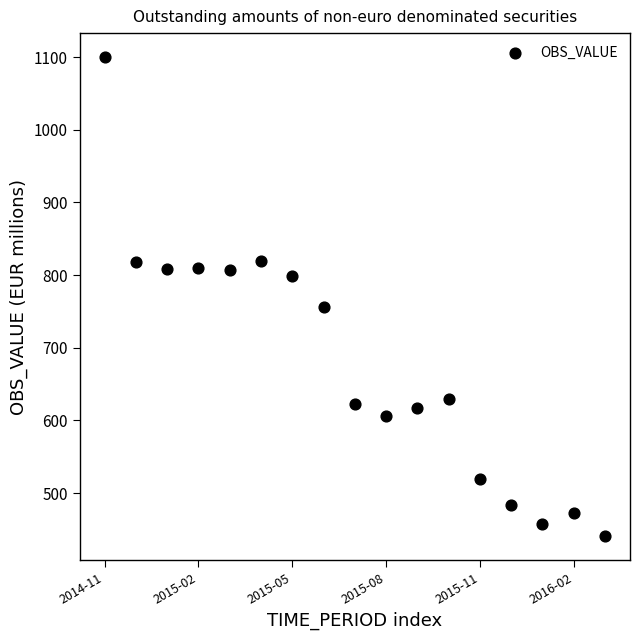

What Y value in the scatter plot is closest to 770?

756